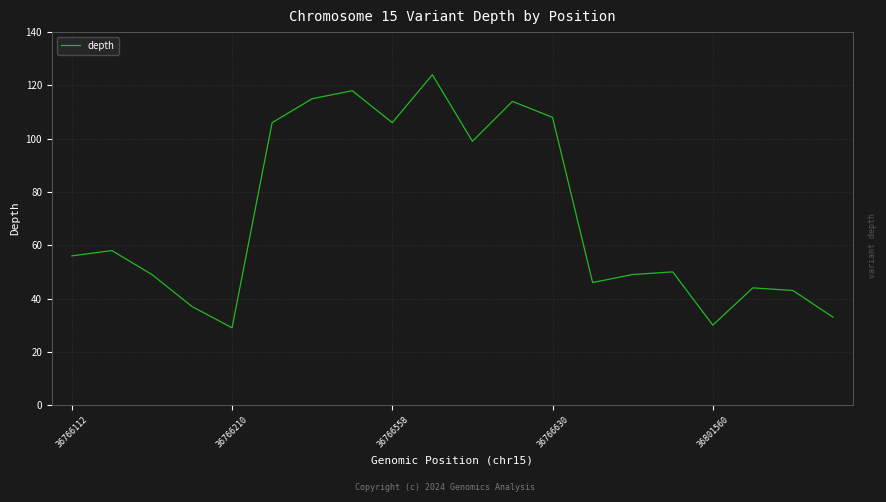

What is the difference between the maximum and minimum values?

95